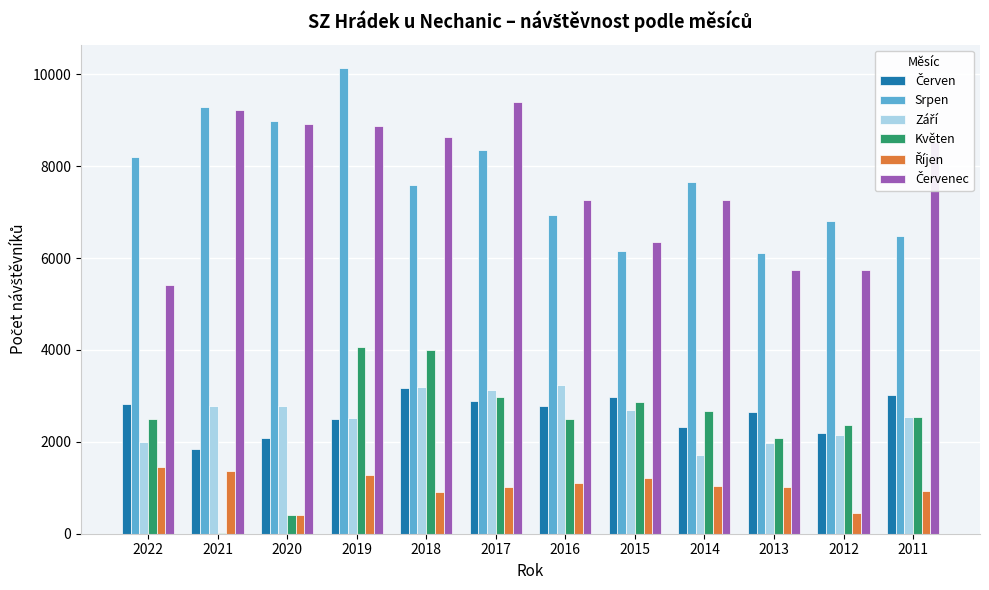

The value of Srpen at 2020 is 8977. True or false?

True